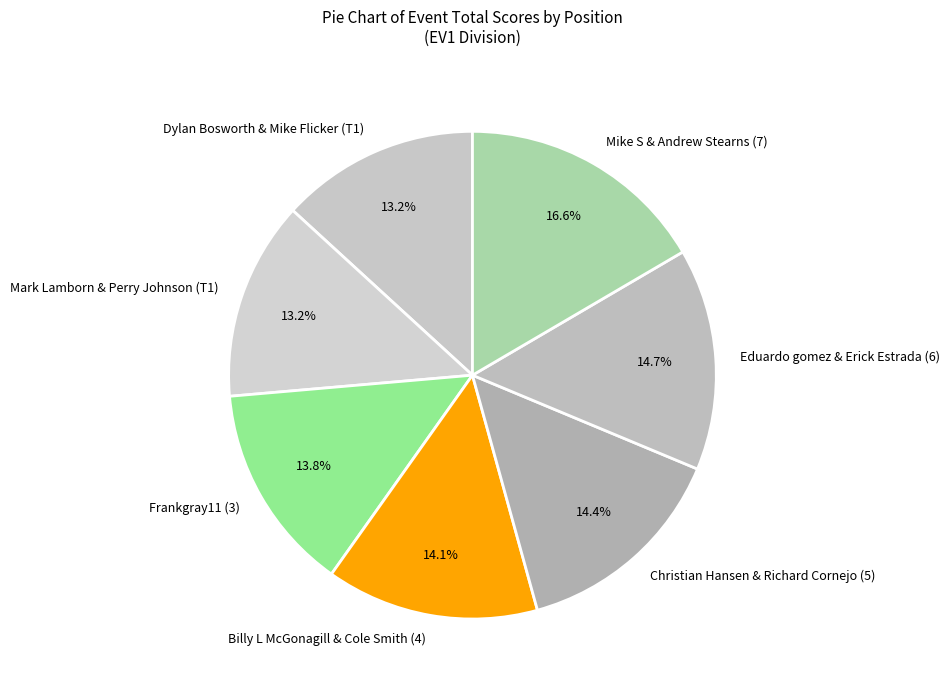

What percentage is the Eduardo gomez & Erick Estrada (6) slice, to the nearest percent?

15%